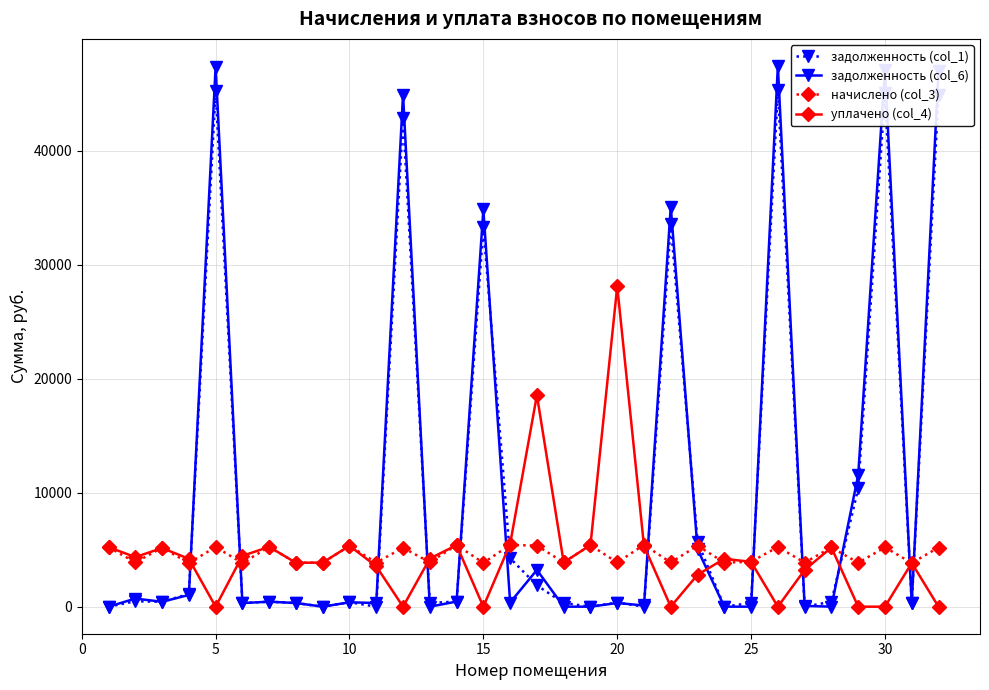

How many distinct data groups are displayed?

4